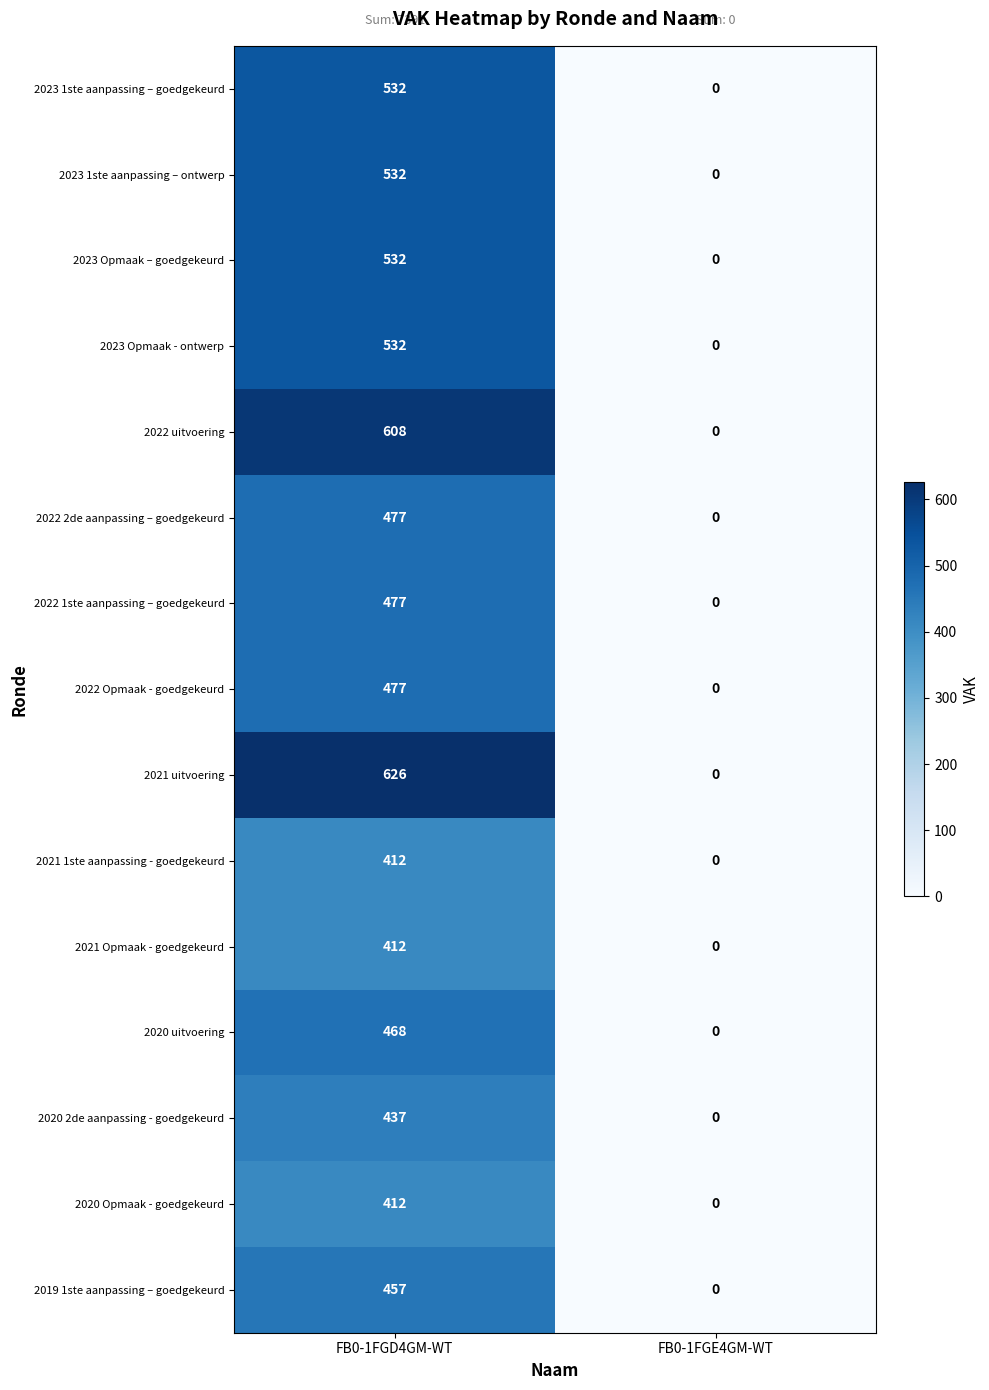

Reading left to right, list all the values displayed in this chart.

2023 1ste aanpassing – goedgekeurd: 532	0
2023 1ste aanpassing – ontwerp: 532	0
2023 Opmaak – goedgekeurd: 532	0
2023 Opmaak - ontwerp: 532	0
2022 uitvoering: 608	0
2022 2de aanpassing – goedgekeurd: 477	0
2022 1ste aanpassing – goedgekeurd: 477	0
2022 Opmaak - goedgekeurd: 477	0
2021 uitvoering: 626	0
2021 1ste aanpassing - goedgekeurd: 412	0
2021 Opmaak - goedgekeurd: 412	0
2020 uitvoering: 468	0
2020 2de aanpassing - goedgekeurd: 437	0
2020 Opmaak - goedgekeurd: 412	0
2019 1ste aanpassing – goedgekeurd: 457	0